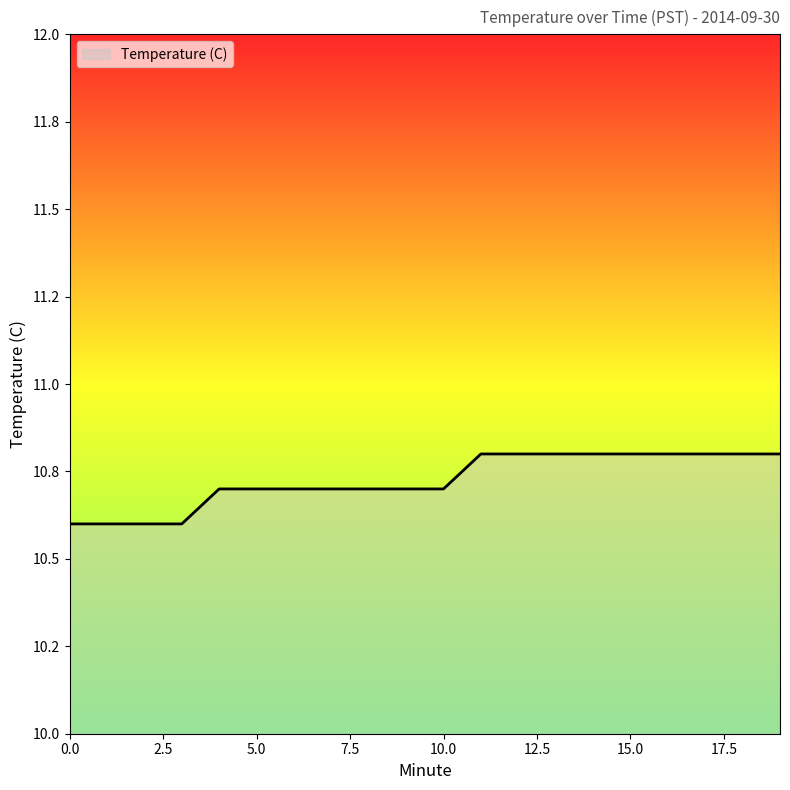

Reading left to right, list all the values displayed in this chart.

0=10.6	1=10.6	2=10.6	3=10.6	4=10.7	5=10.7	6=10.7	7=10.7	8=10.7	9=10.7	10=10.7	11=10.8	12=10.8	13=10.8	14=10.8	15=10.8	16=10.8	17=10.8	18=10.8	19=10.8